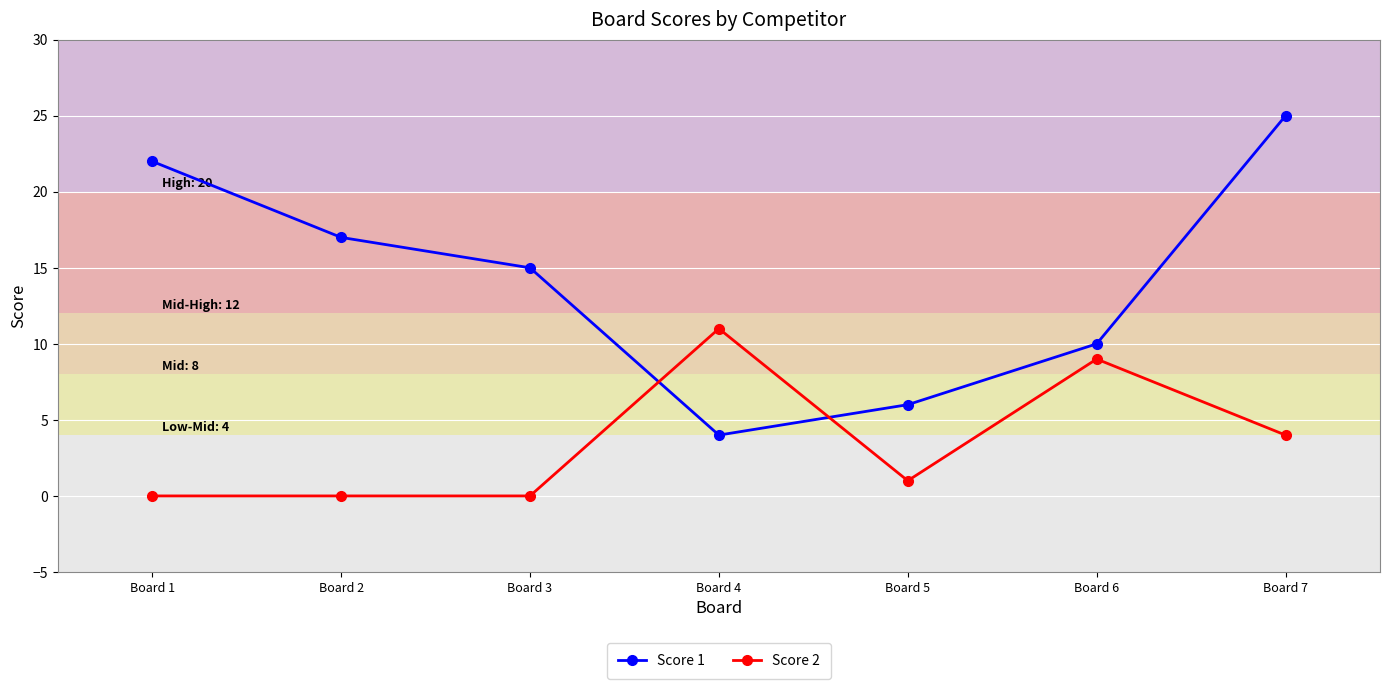

List the series in order of their peak value, lowest first.

Score 2, Score 1